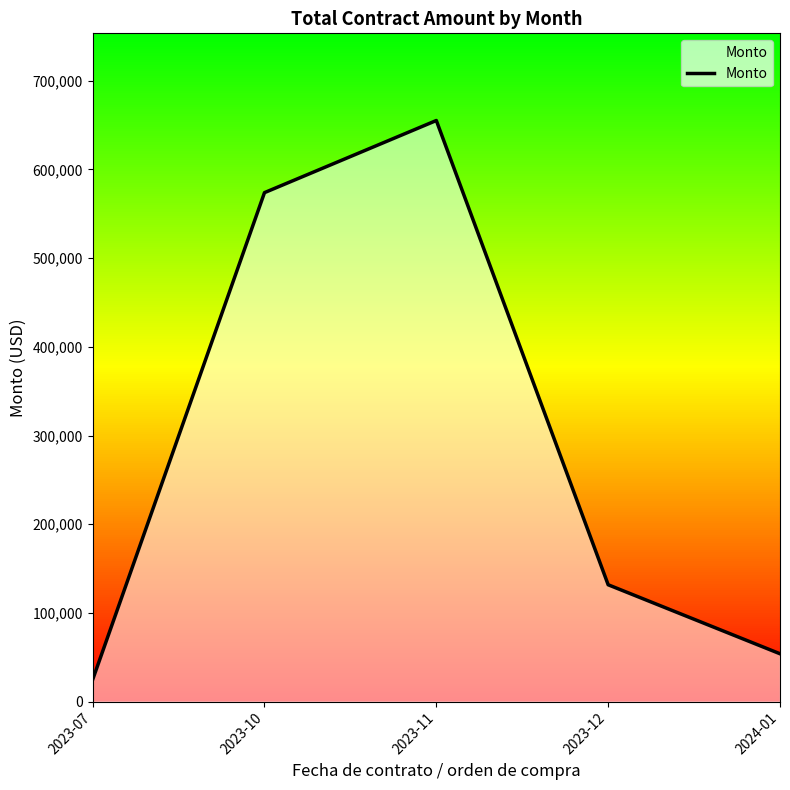

What is the difference between the values at 2023-07 and 2024-01?

29244.5